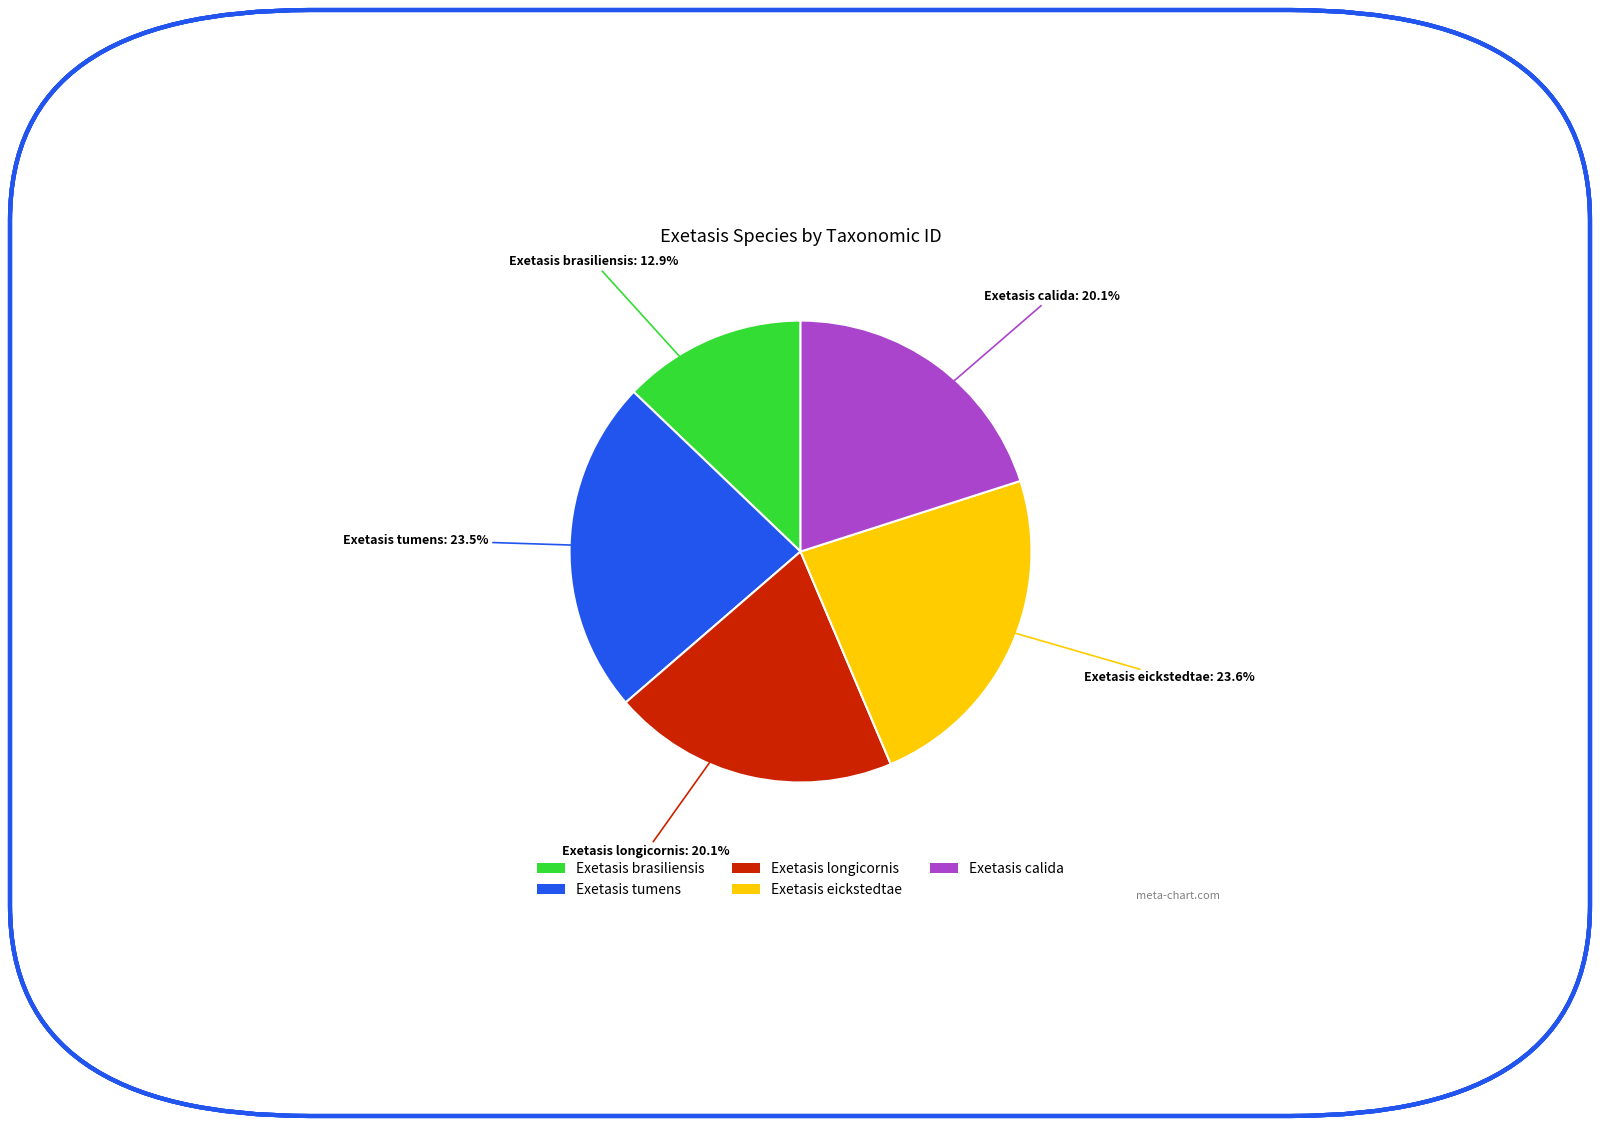

How many segments does this pie chart have?

5